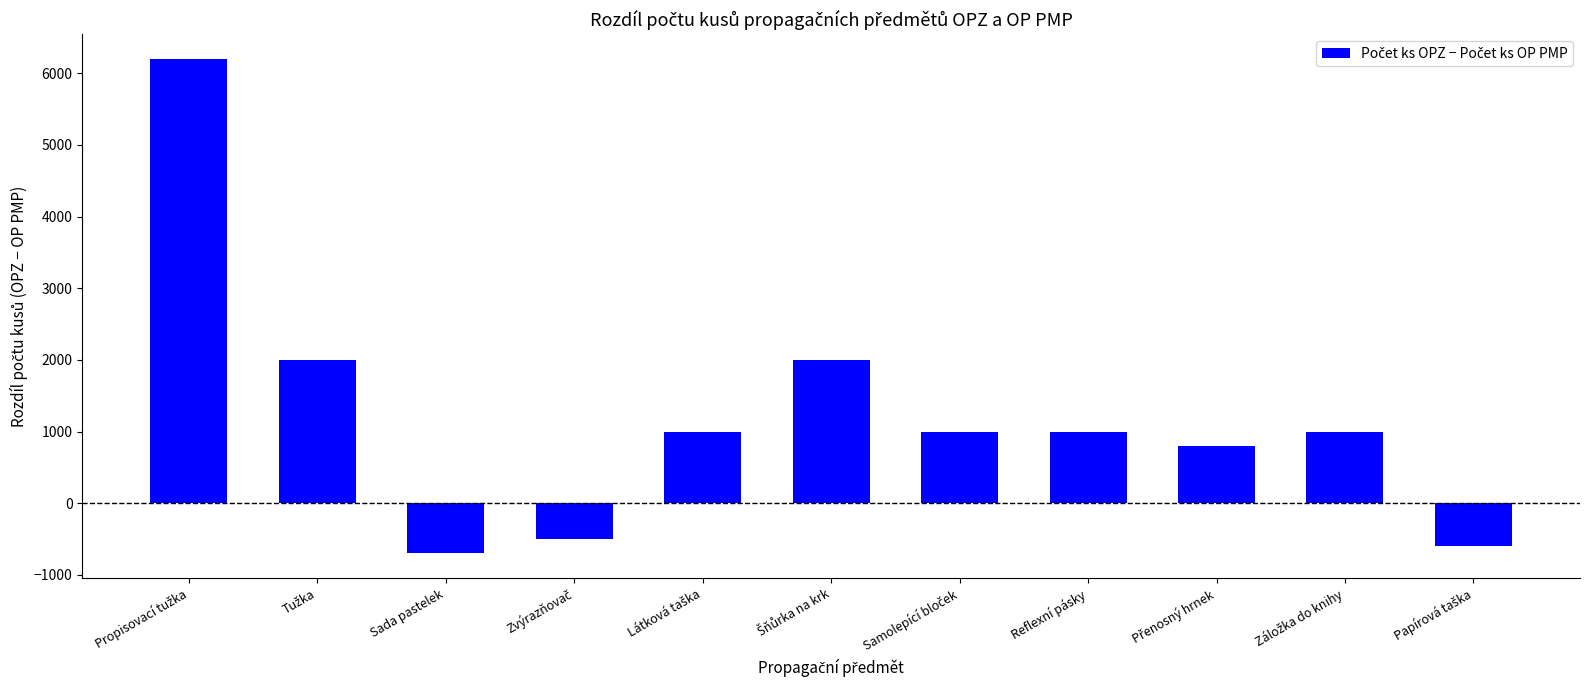

What is the difference between the maximum and minimum values?

6900